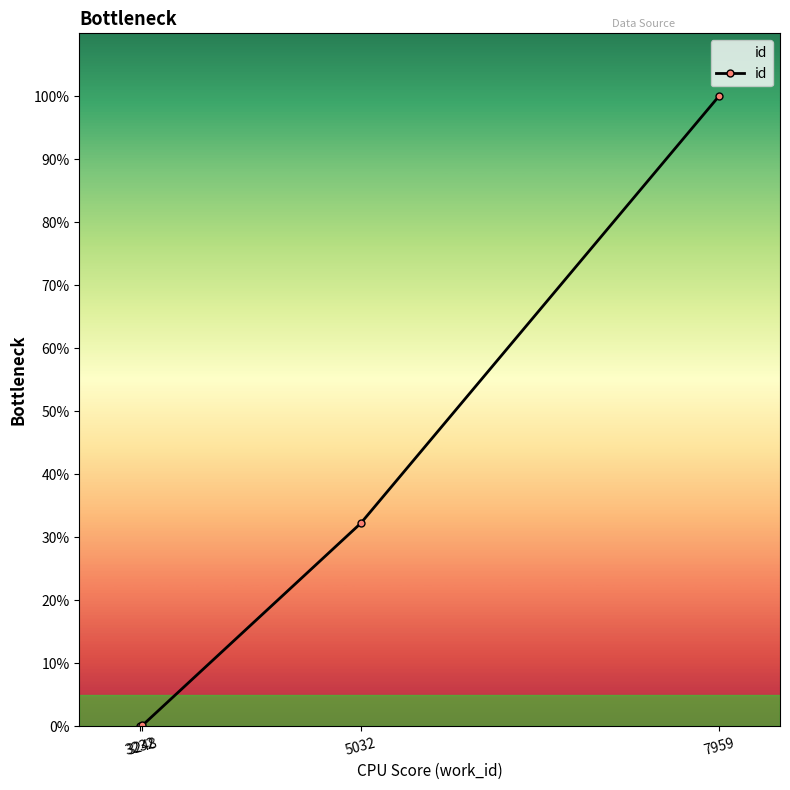

What is the difference between the second highest and second lowest values?

32.1